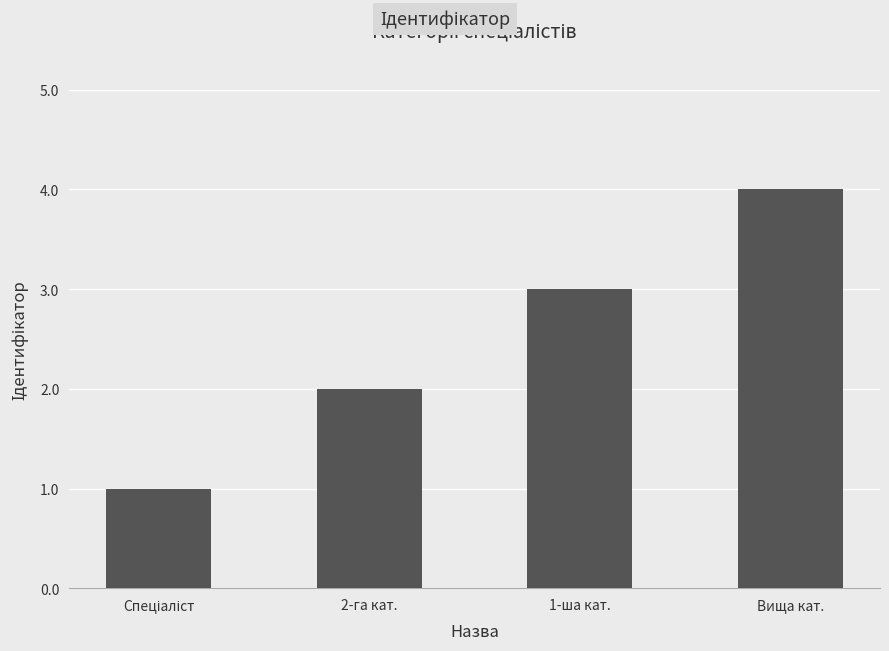

What is the sum of all values?

10